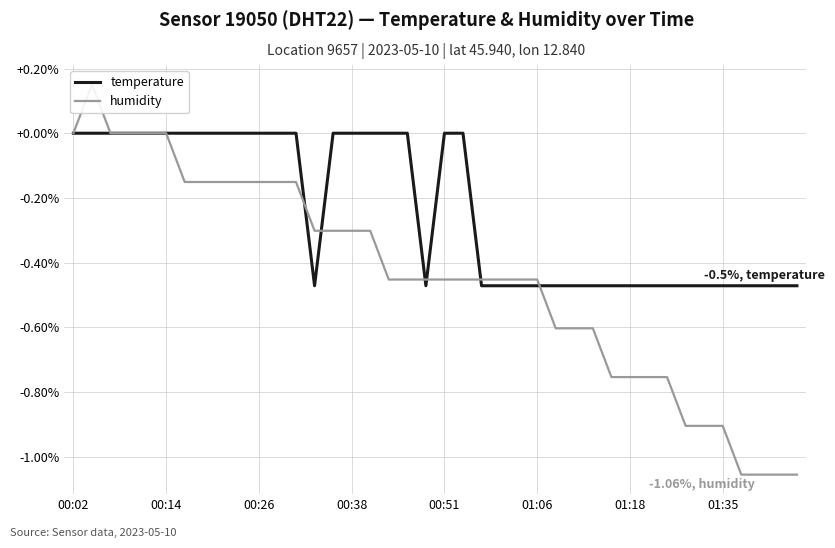

At how many categories does at least one series exceed 0?

1